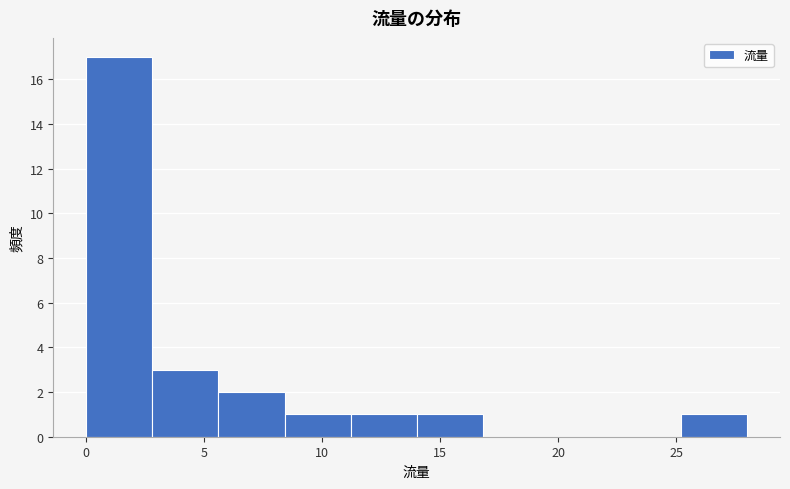

Which range on the x-axis has the tallest bar?

0.0 to 2.8